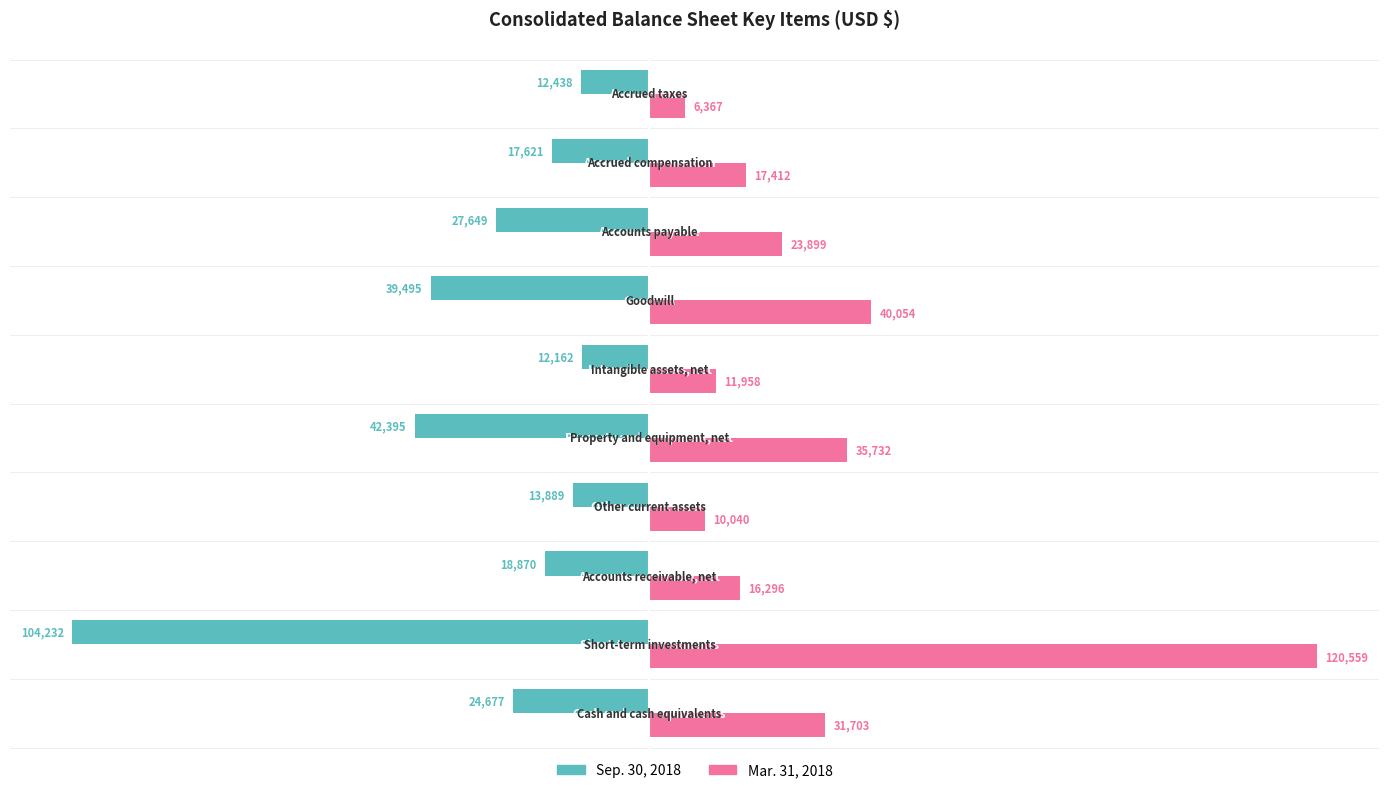

Which series has the largest total across all categories?

Mar. 31, 2018